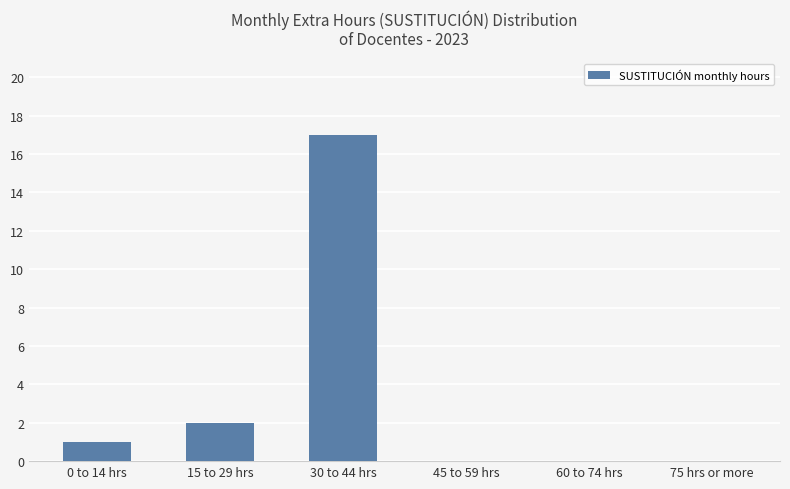

What is the sum of all values?

20